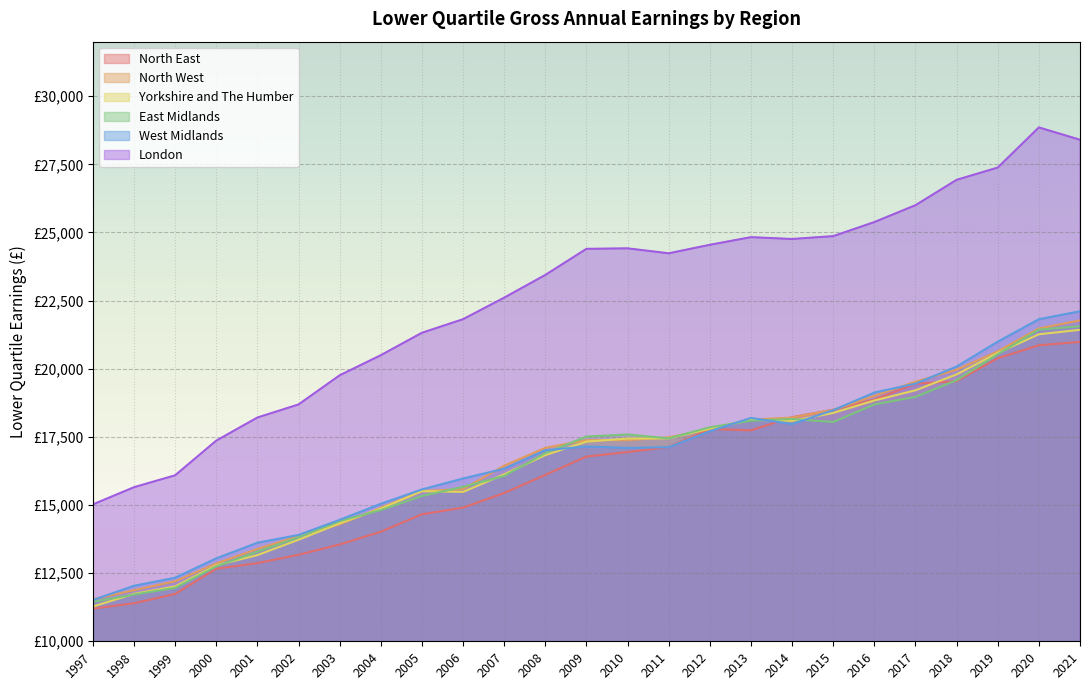

In North East, how many points are lower than both neighbors (excluding endpoints)?

1